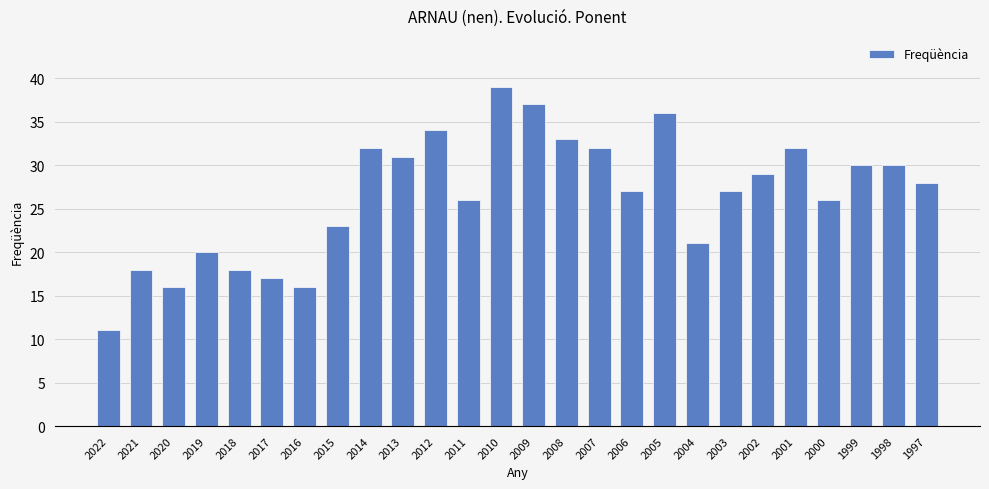

What is the difference between the maximum and second lowest values?

23